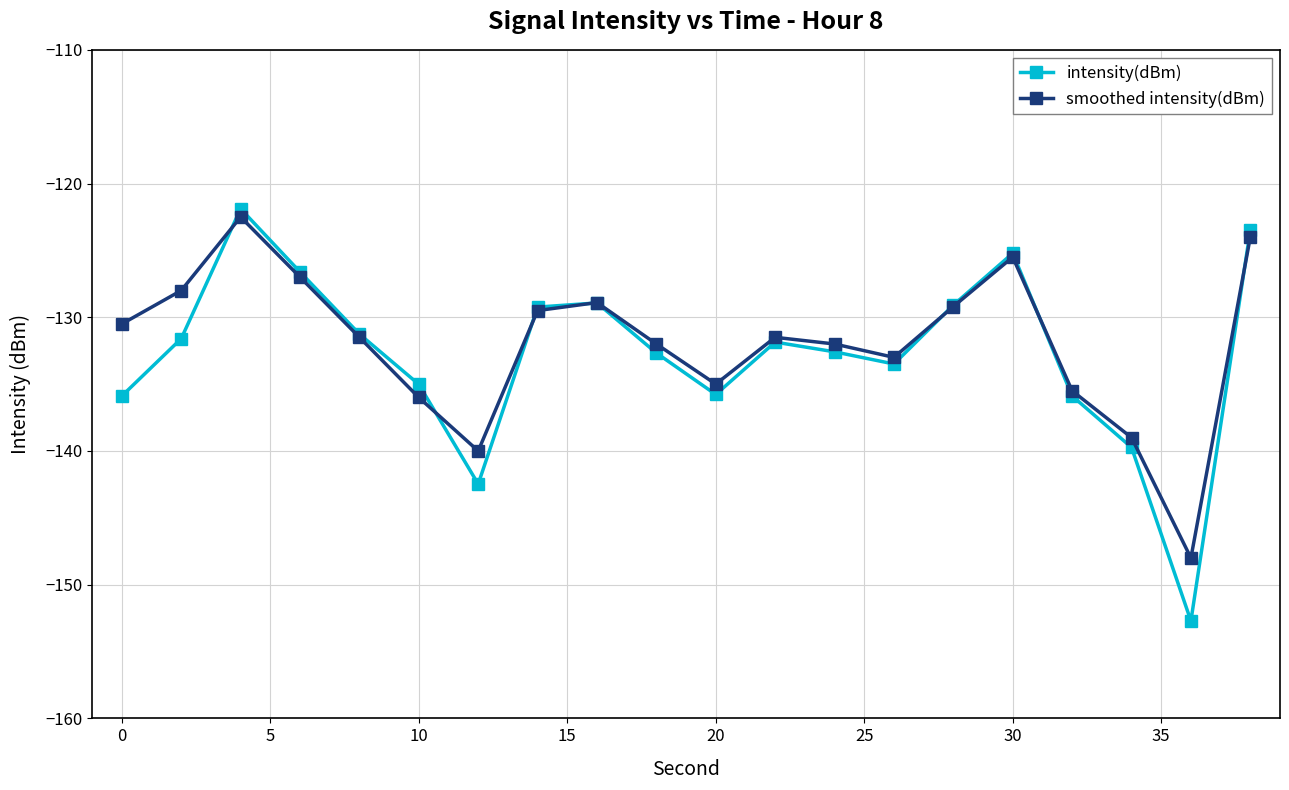

What is the value of the intensity(dBm) point at the 10th from the left?

-132.7